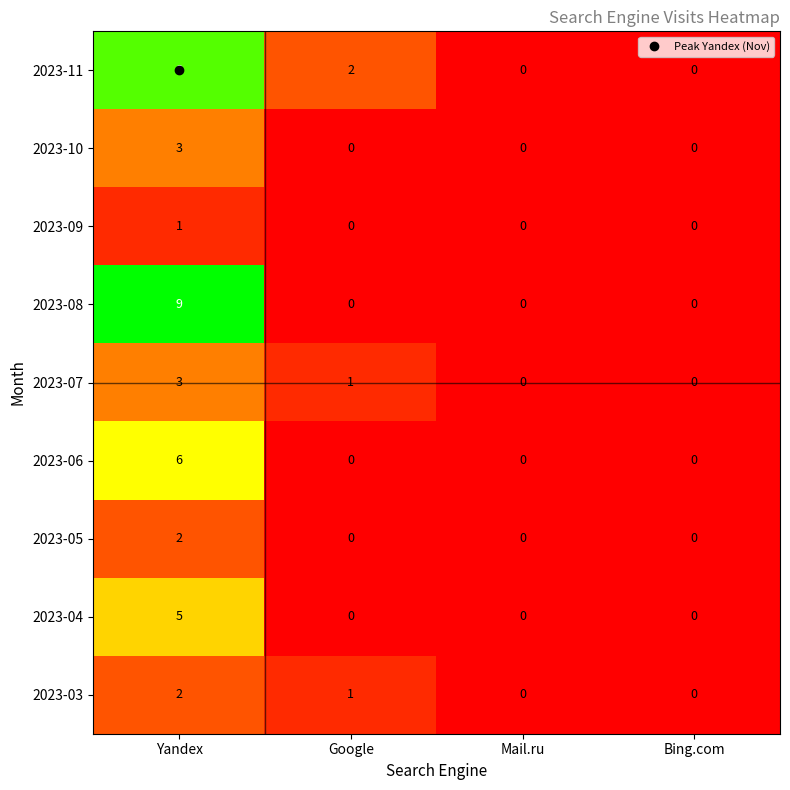

At which category is the sum across all series the highest?

Yandex